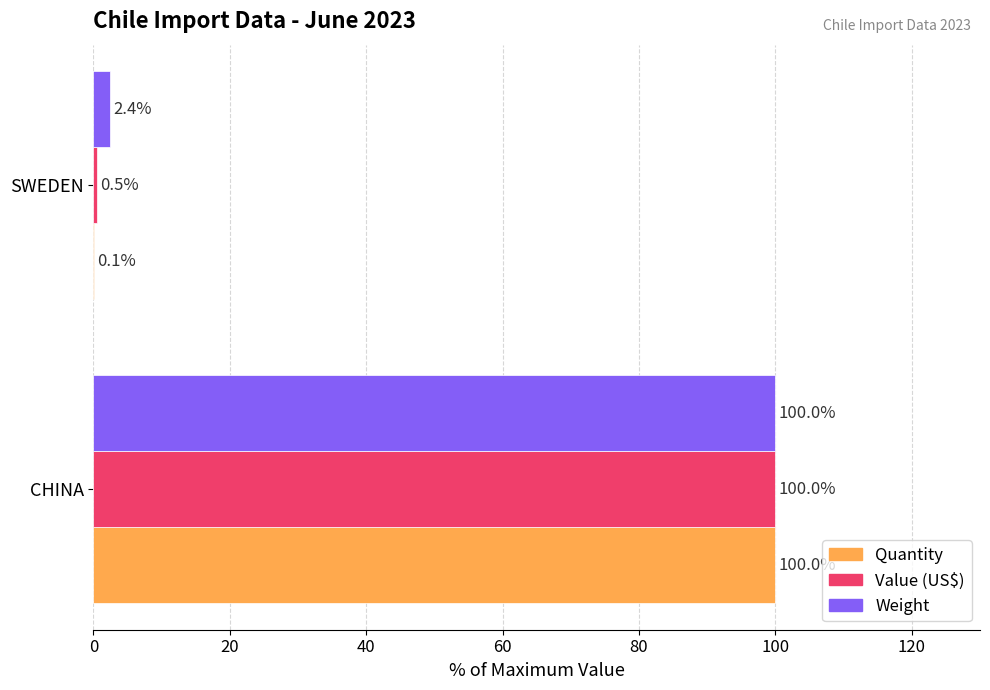

Which category has the highest value across all series?

CHINA